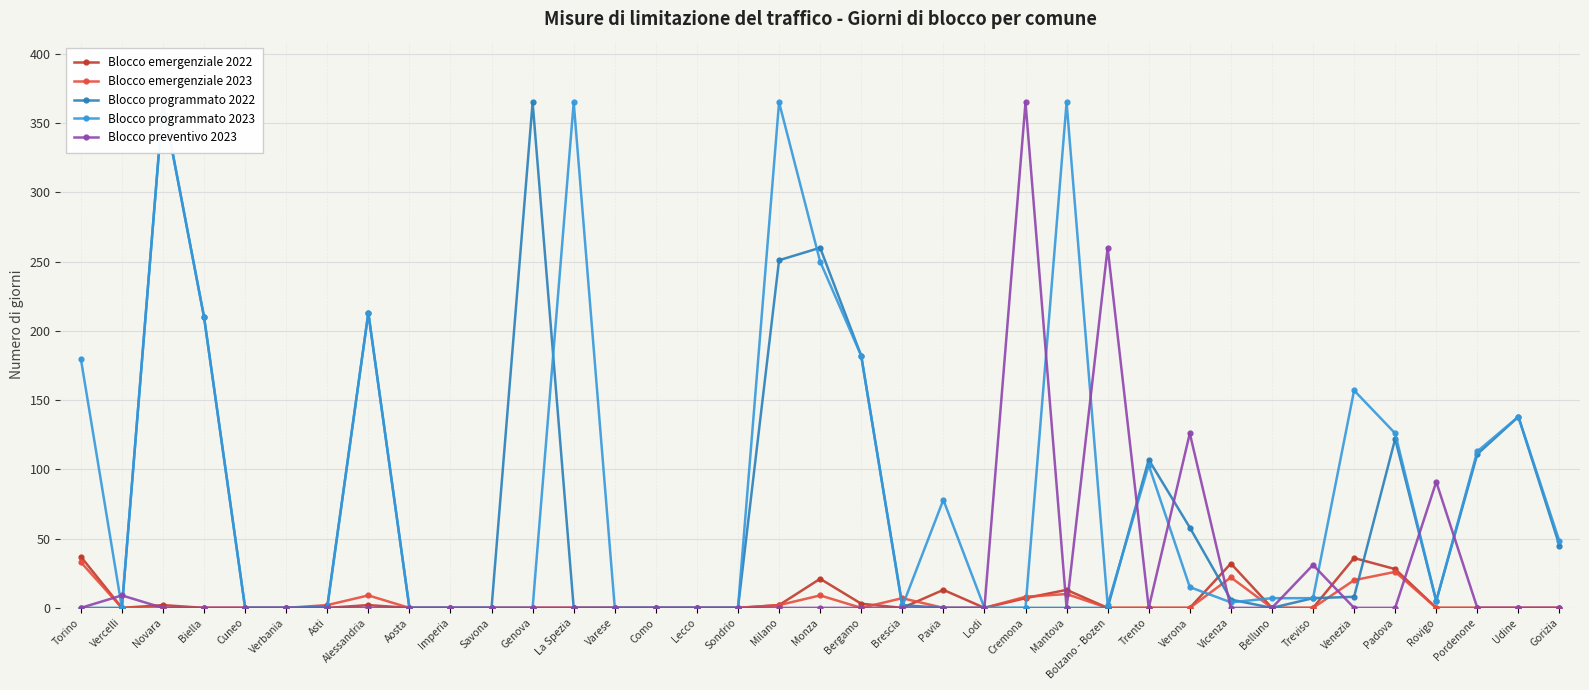

At which label does Blocco programmato 2022 first exceed 1?

Novara